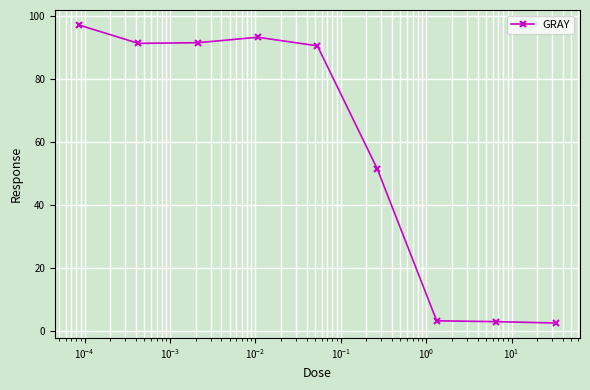

What is the value of the 5th point from the left?

90.5